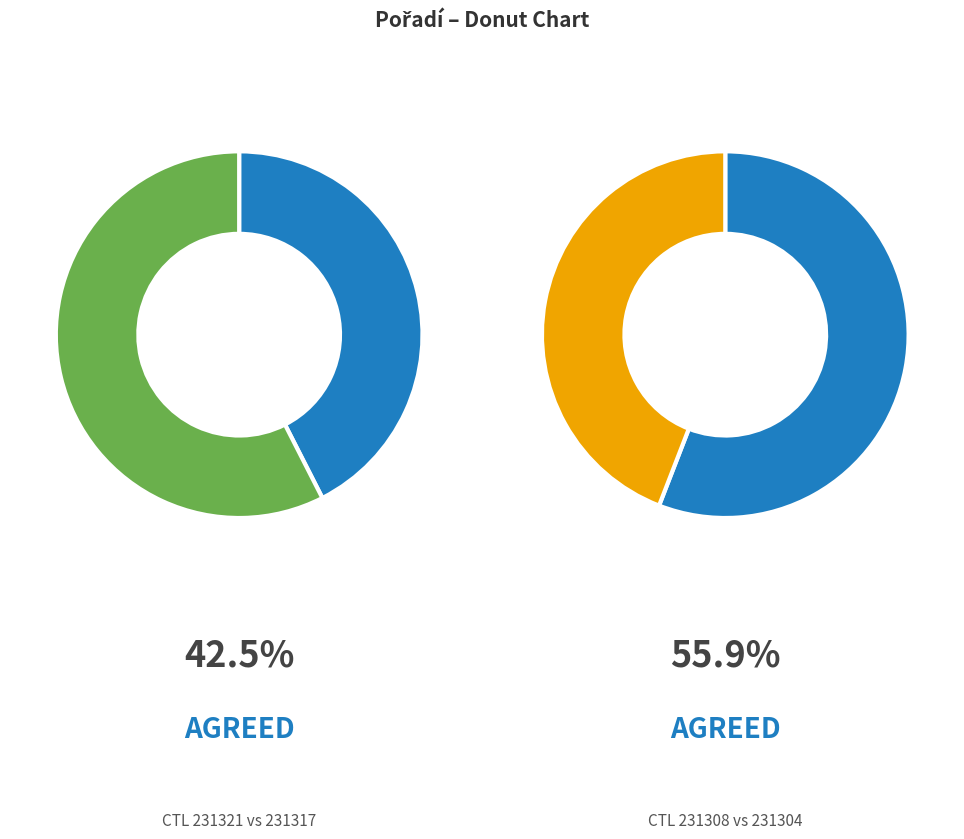

What is the largest slice in the pie chart?

231317